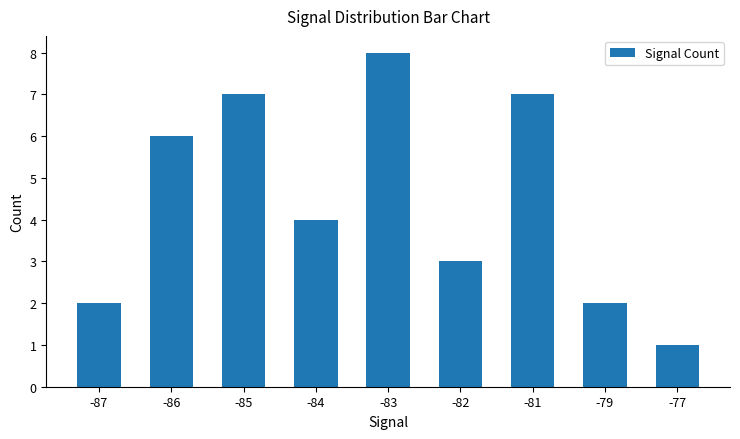

Which label corresponds to the smallest value in the chart?

-77